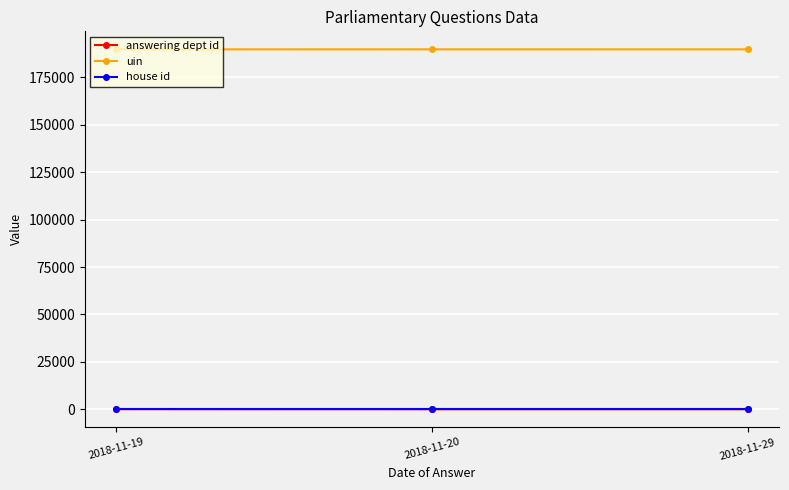

The value of house id at 2018-11-20 is 1. True or false?

True